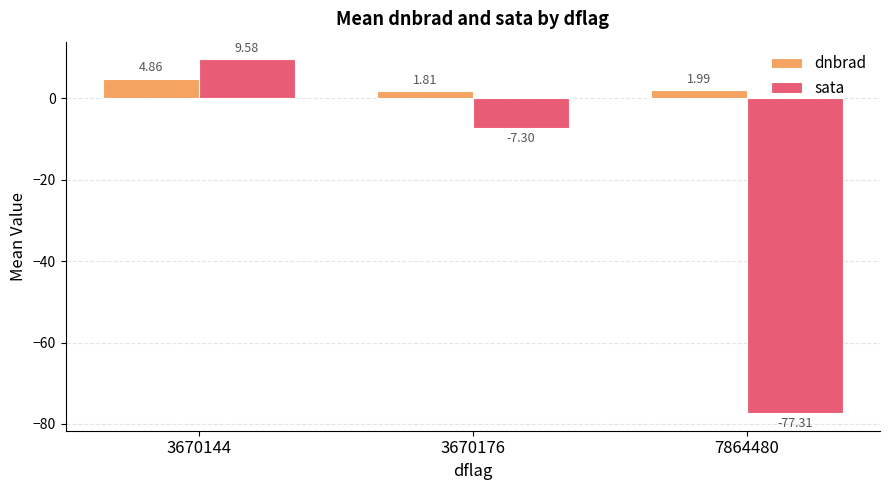

How many data points in sata are above -7?

1